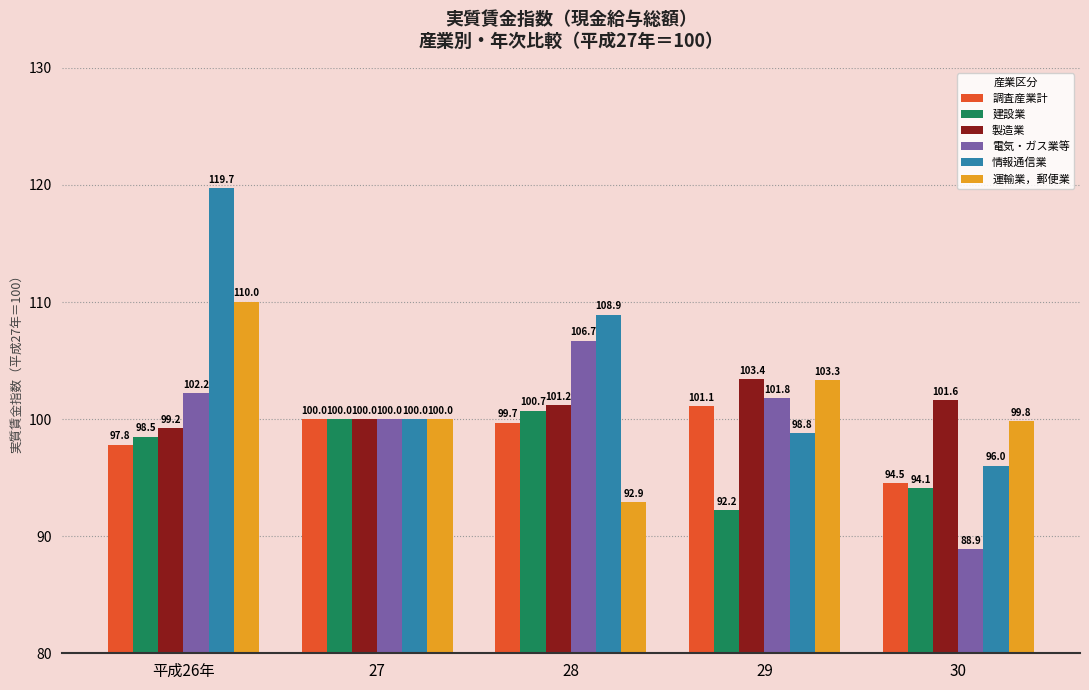

Reading right to left, transcribe all the data shown in this chart.

調査産業計: 94.5	101.1	99.7	100.0	97.8
建設業: 94.1	92.2	100.7	100.0	98.5
製造業: 101.6	103.4	101.2	100.0	99.2
電気・ガス業等: 88.9	101.8	106.7	100.0	102.2
情報通信業: 96.0	98.8	108.9	100.0	119.7
運輸業，郵便業: 99.8	103.3	92.9	100.0	110.0